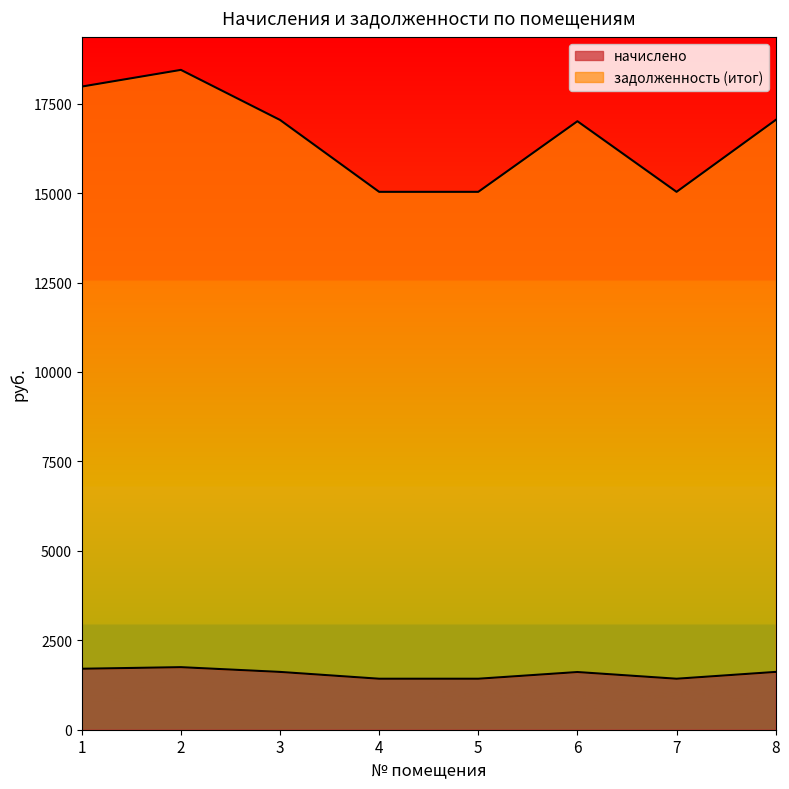

Rank the categories by начислено value from highest to lowest.

2, 1, 3, 8, 6, 4, 5, 7